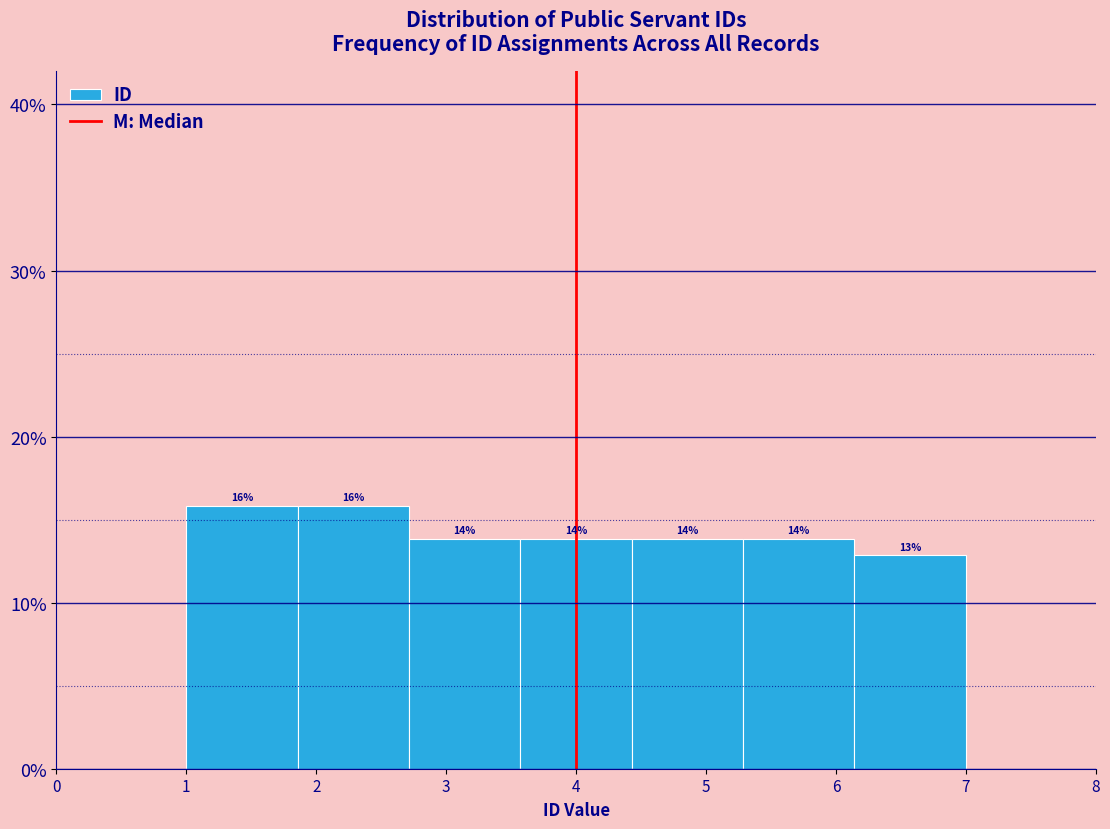

How tall is the bar that spans 3.6 to 4.4 on the x-axis? The bar edges are not printed on the chart, so give them approximately, as read against the axis.

14